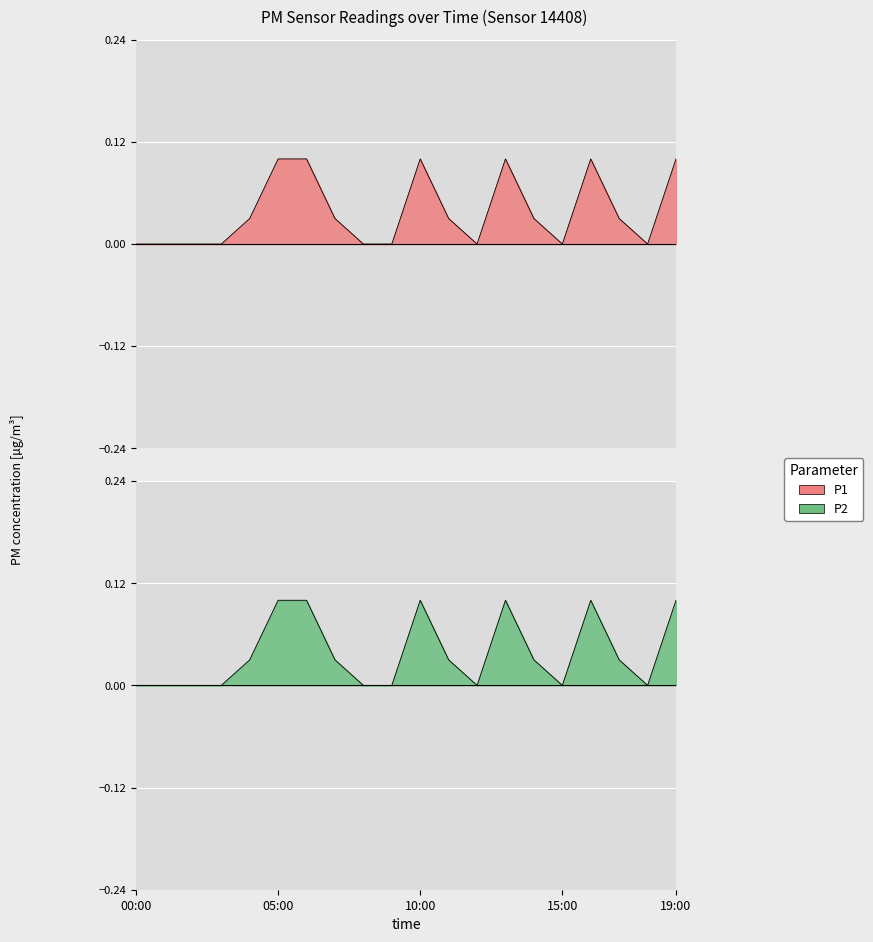

Which series changed the most between 03:00 and 08:00?

P1